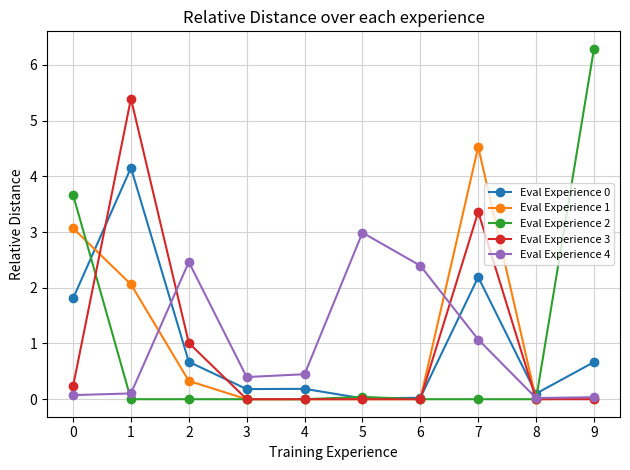

What is the sum of the Eval Experience 4 values at 5 and 7?

4.1